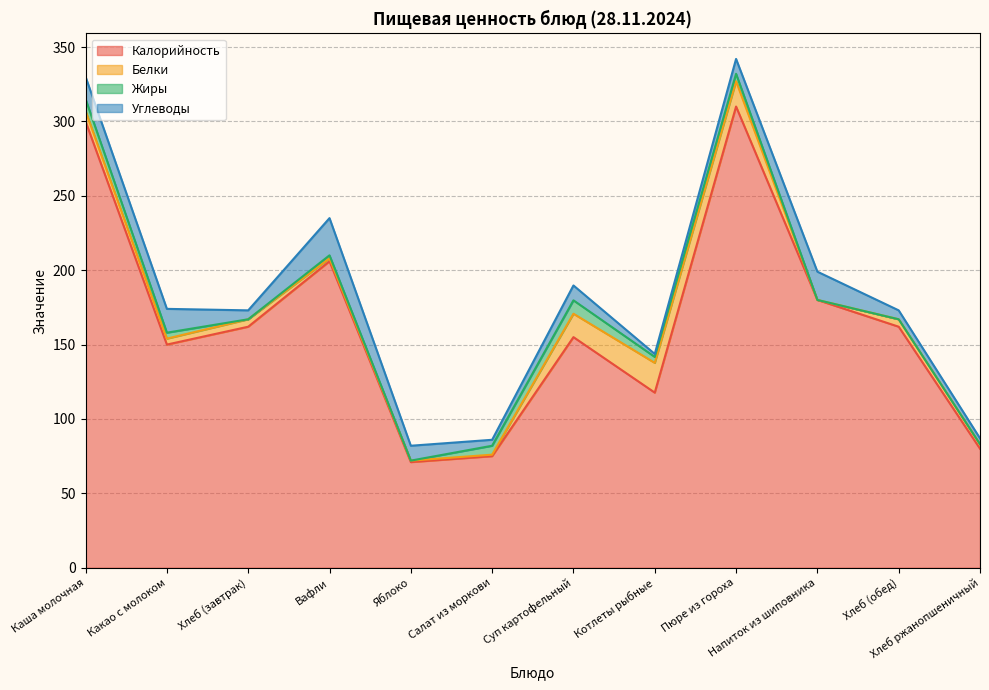

What is the minimum value for Углеводы?

2.0